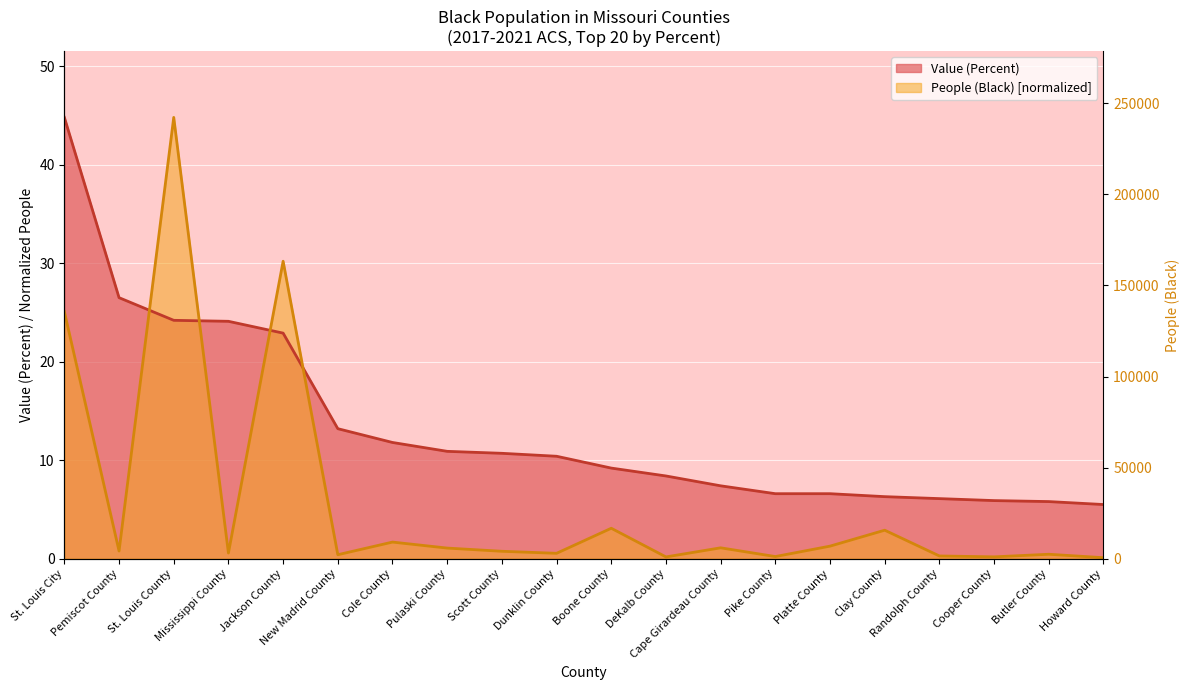

True or false: Value (Percent) has more than 1 interior local peaks.

False